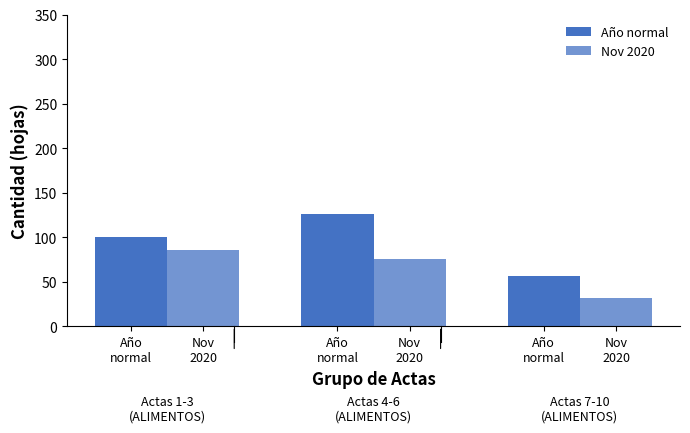

How many values in the Nov 2020 series are below 75?

1